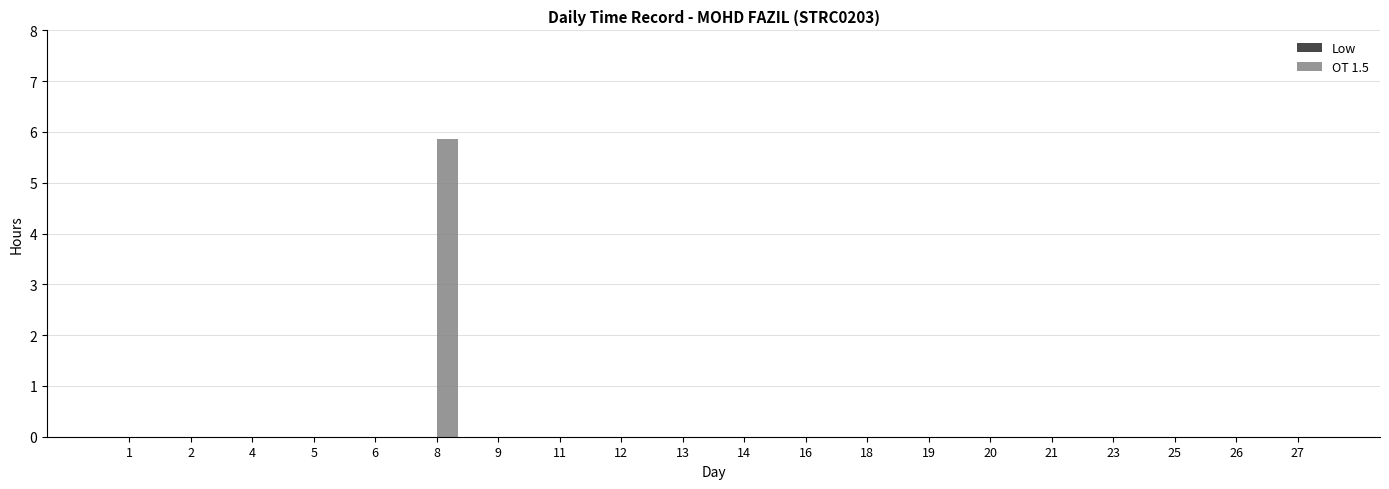

Are the bars horizontal?

No